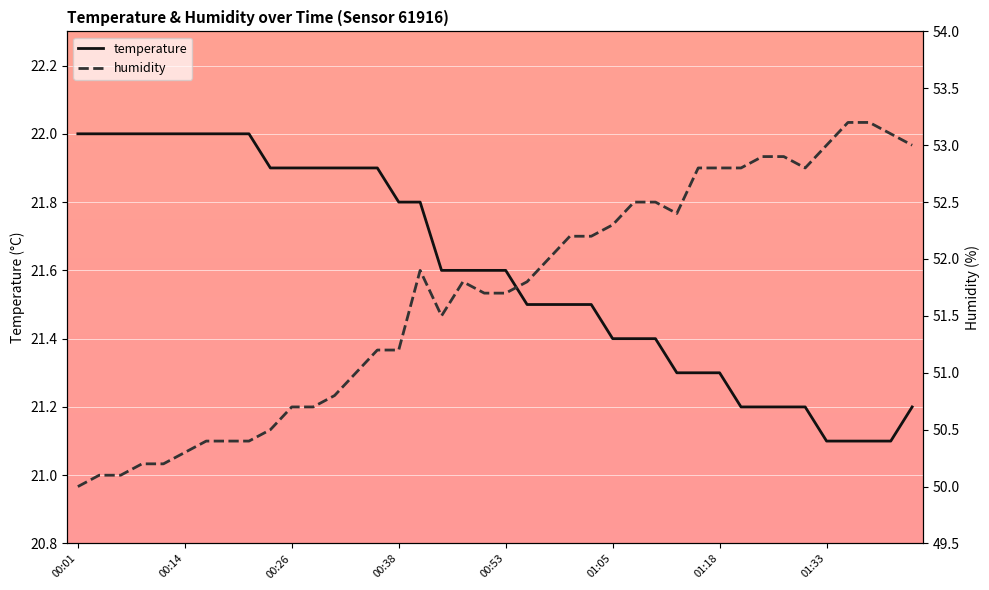

Rank the series by their maximum value, from lowest to highest.

temperature, humidity